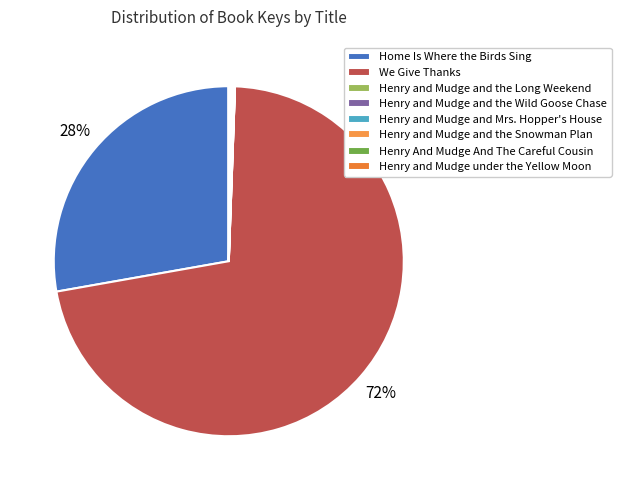

Rank the categories by value from highest to lowest.

We Give Thanks, Home Is Where the Birds Sing, Henry and Mudge and the Wild Goose Chase, Henry and Mudge and the Snowman Plan, Henry and Mudge and Mrs. Hopper's House, Henry and Mudge and the Long Weekend, Henry and Mudge under the Yellow Moon, Henry And Mudge And The Careful Cousin